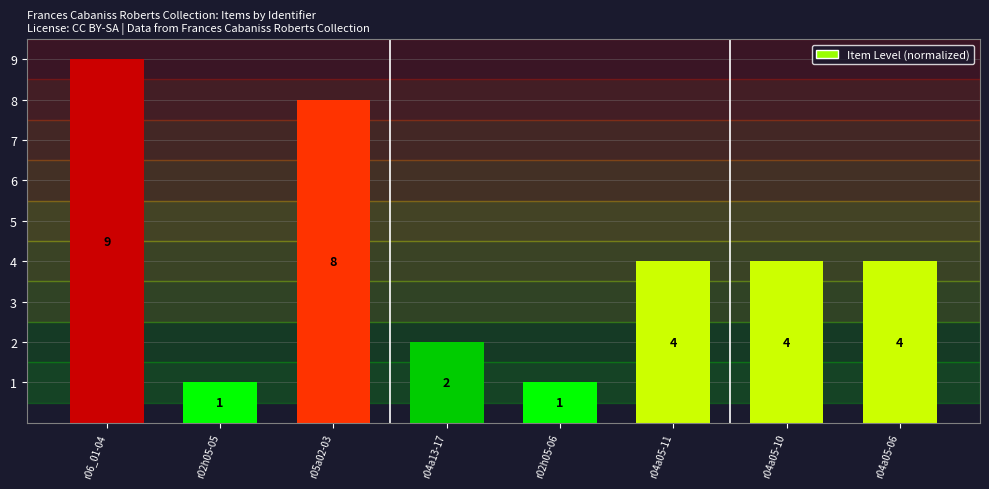

How many bars are there in total?

8